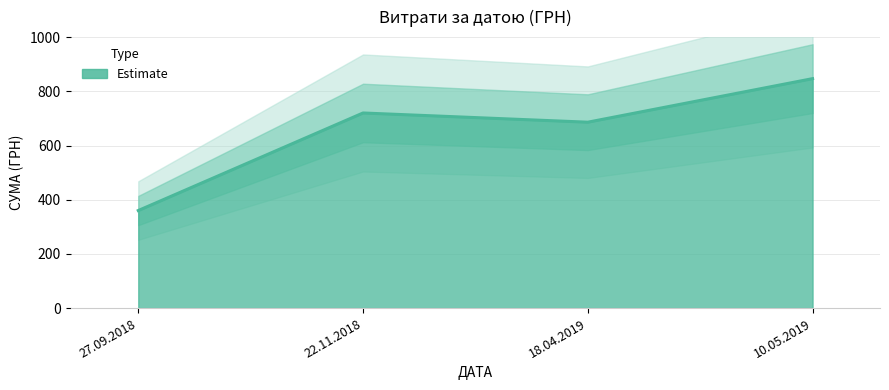

What is the difference between the values at 22.11.2018 and 18.04.2019?

34.0